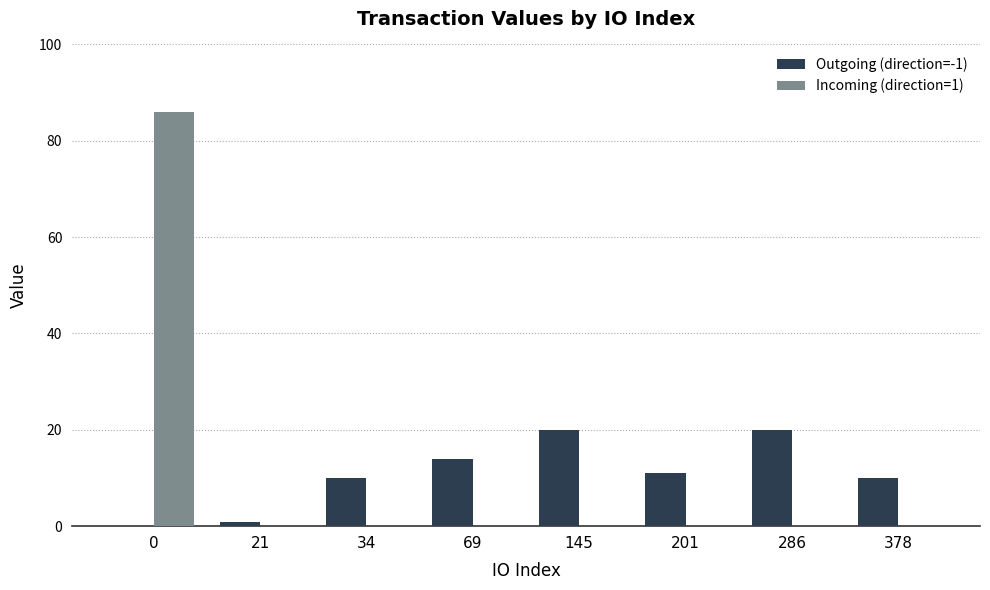

Count the number of data series in this chart.

2